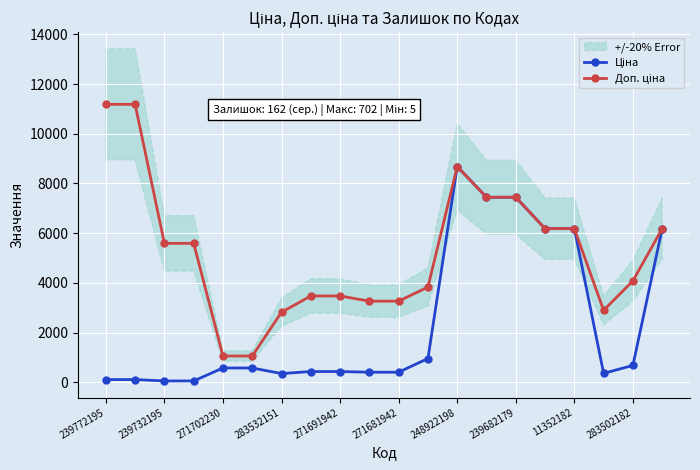

What is the maximum value shown in the chart?

11182.0